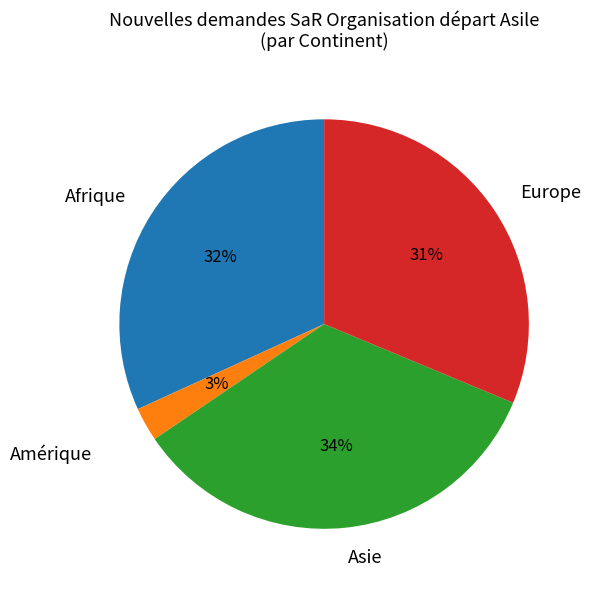

Count the number of slices in the pie.

4